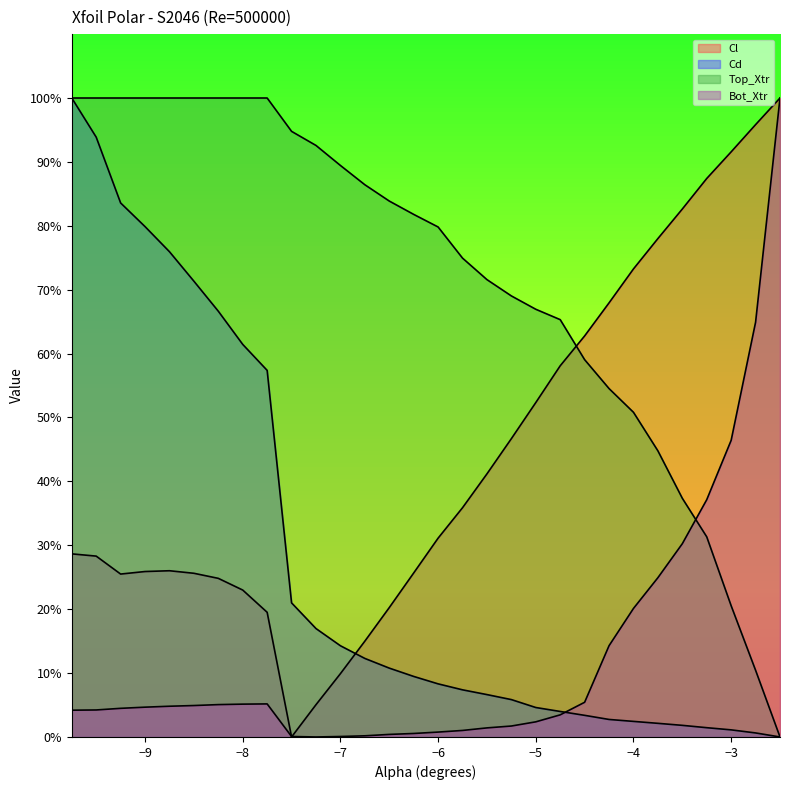

Reading right to left, transcribe all the data shown in this chart.

Cl: 1.0	1.0	0.9	0.9	0.8	0.8	0.7	0.7	0.6	0.6	0.5	0.5	0.4	0.4	0.3	0.3	0.2	0.1	0.1	0.1	0.0	0.2	0.2	0.2	0.3	0.3	0.3	0.3	0.3	0.3
Cd: 0.0	0.0	0.0	0.0	0.0	0.0	0.0	0.0	0.0	0.0	0.0	0.1	0.1	0.1	0.1	0.1	0.1	0.1	0.1	0.2	0.2	0.6	0.6	0.7	0.7	0.8	0.8	0.8	0.9	1.0
Top_Xtr: 0.0	0.1	0.2	0.3	0.4	0.4	0.5	0.5	0.6	0.7	0.7	0.7	0.7	0.7	0.8	0.8	0.8	0.9	0.9	0.9	0.9	1.0	1.0	1.0	1.0	1.0	1.0	1.0	1.0	1.0
Bot_Xtr: 1.0	0.6	0.5	0.4	0.3	0.2	0.2	0.1	0.1	0.0	0.0	0.0	0.0	0.0	0.0	0.0	0.0	0.0	0.0	0.0	0.0	0.1	0.1	0.1	0.0	0.0	0.0	0.0	0.0	0.0